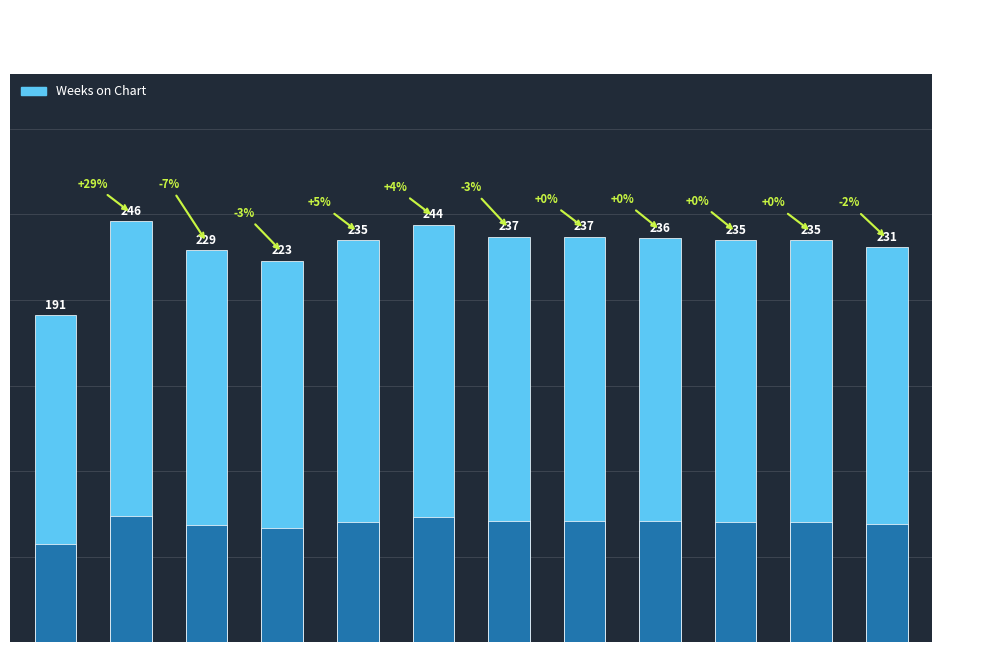

Approximately how many times larger is the value at Peak 1 compared to Peak 12?

0.8